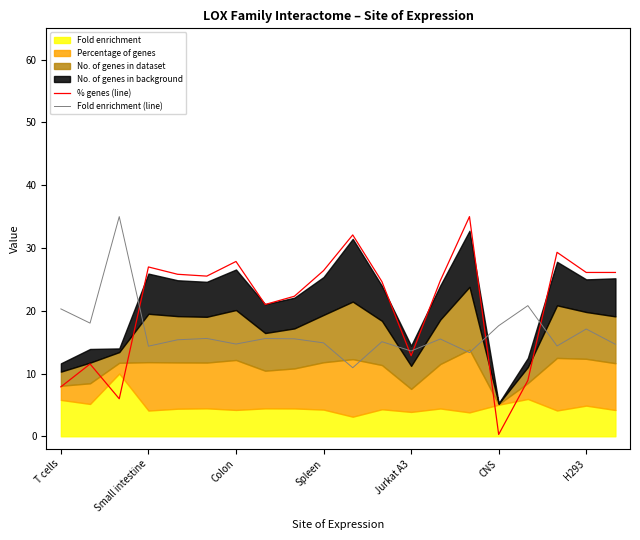

What is the highest value of the Fold enrichment (line) series?

35.0